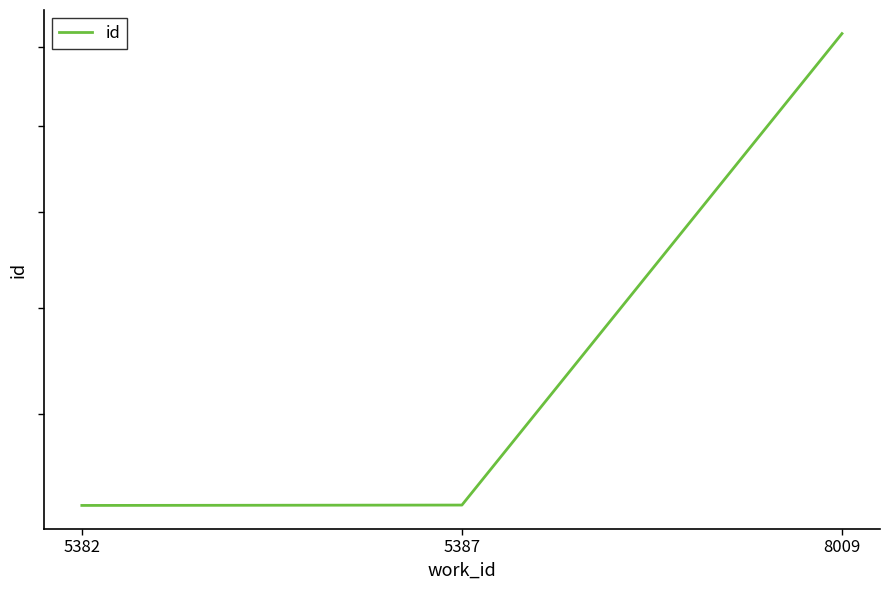

List the labels in order of value, smallest first.

5382, 5387, 8009